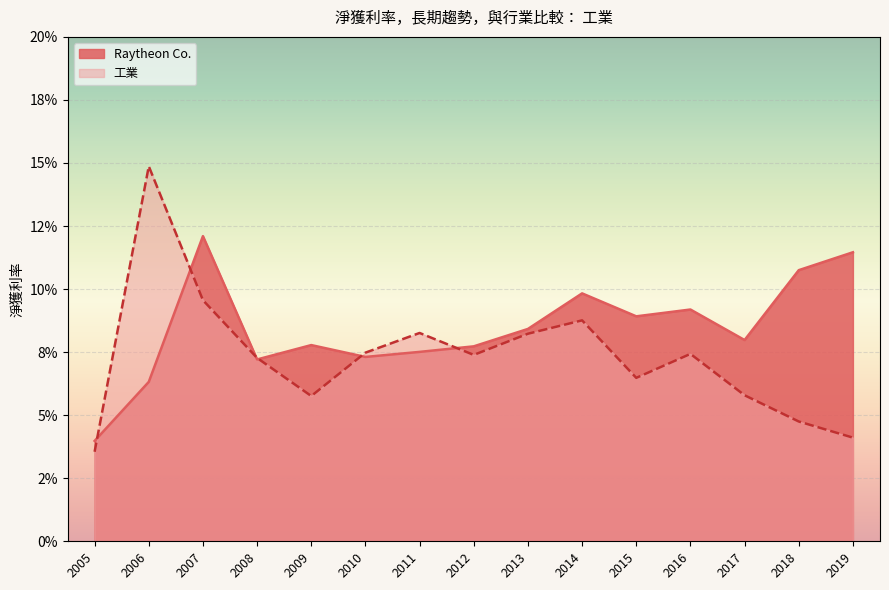

Rank the series by their maximum value, from highest to lowest.

工業, Raytheon Co.